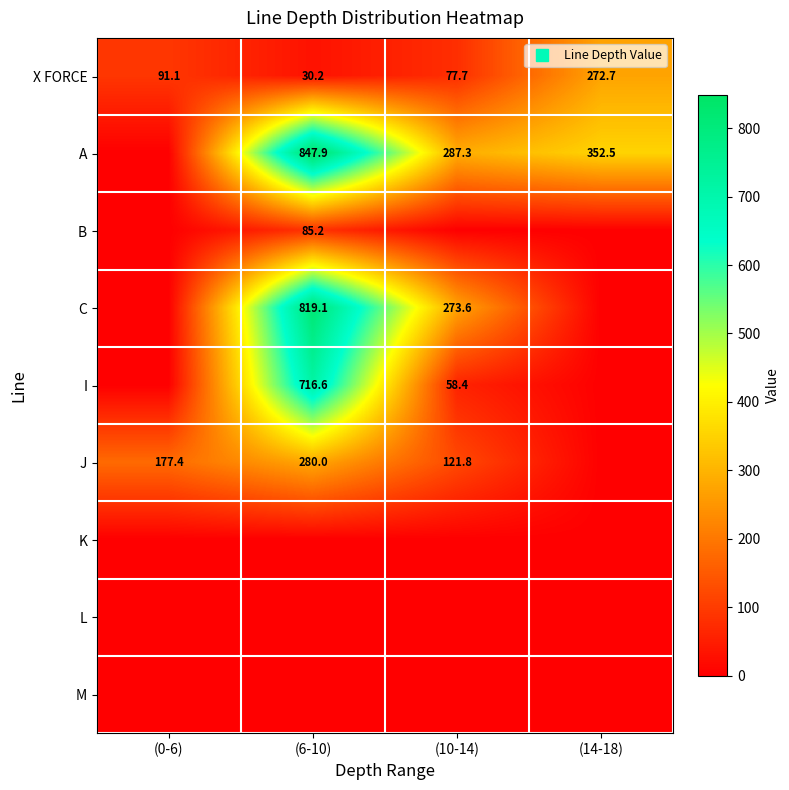

What is the difference between the maximum and minimum values in the B series?

85.2